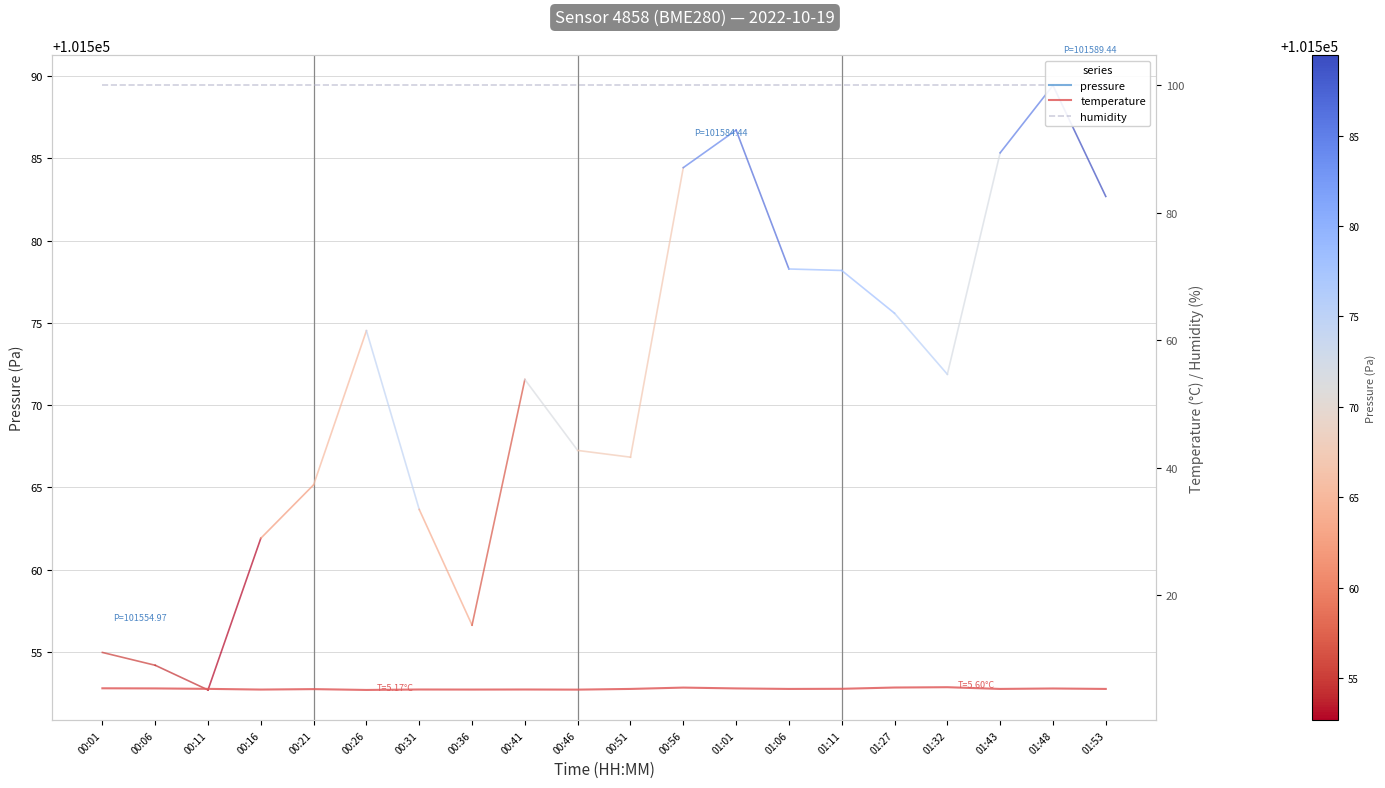

List the series in order of their peak value, highest first.

humidity, temperature